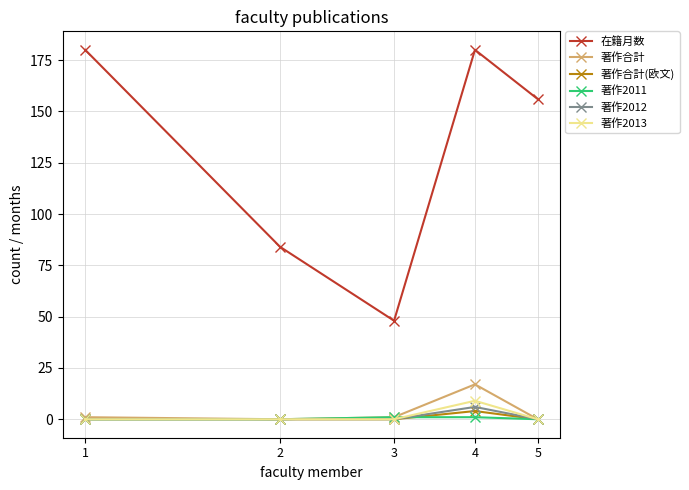

Which series has the largest total across all categories?

在籍月数